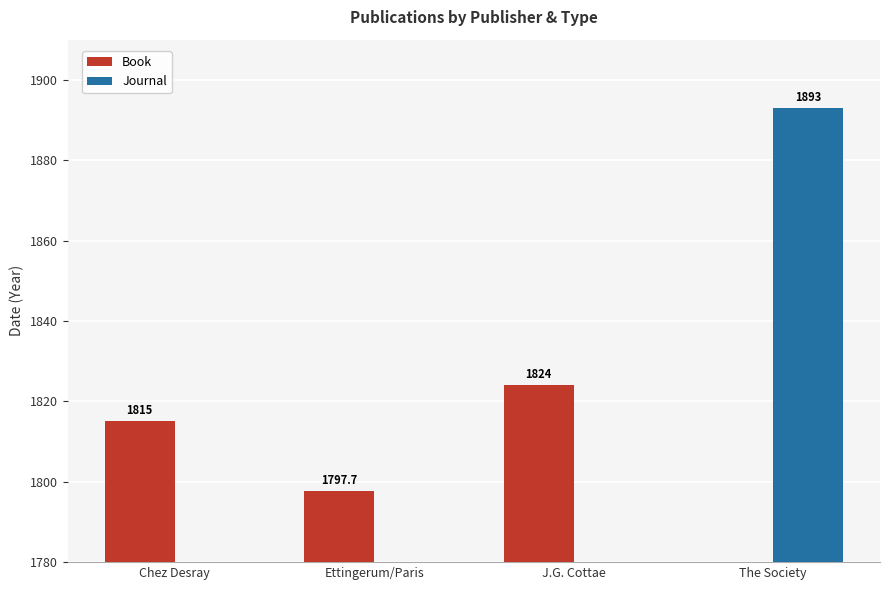

What is the maximum value for Book?

1824.0